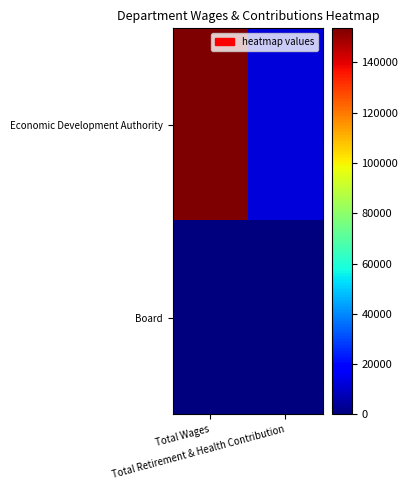

Reading left to right, transcribe all the data shown in this chart.

Economic Development Authority: Total Wages=153548	Total Retirement & Health Contribution=12044
Board: Total Wages=0	Total Retirement & Health Contribution=0